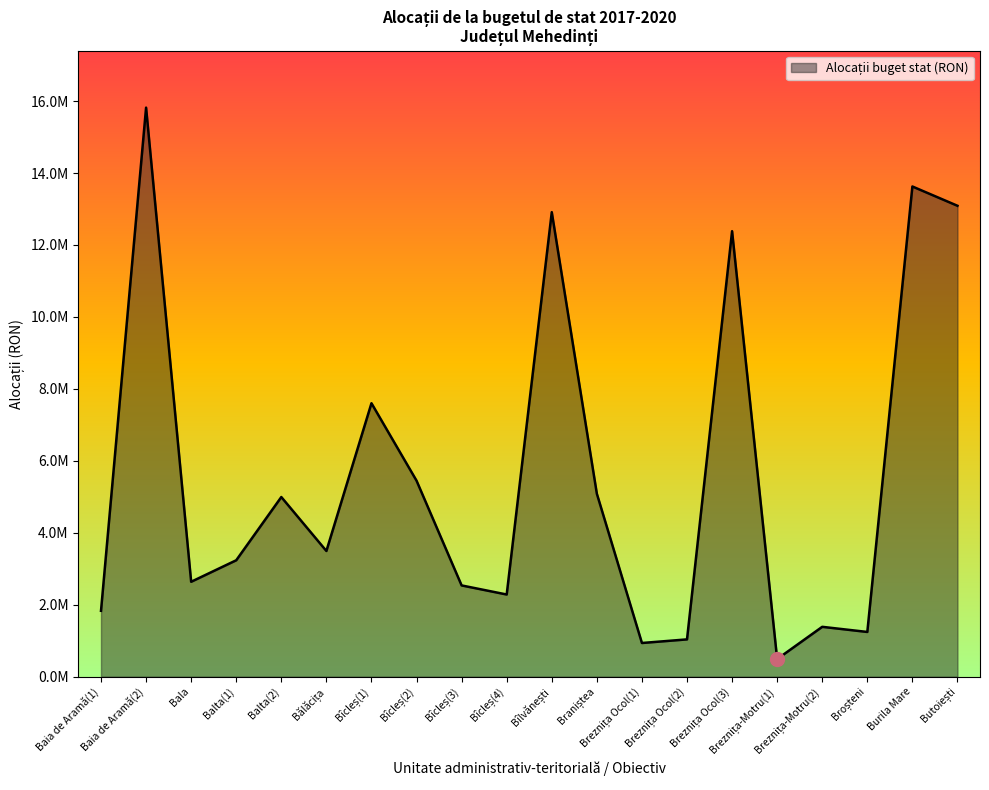

Reading left to right, what are all the values shown in this chart?

Baia de Aramă(1)=1831212.6	Baia de Aramă(2)=15818015.5	Bala=2638162.2	Balta(1)=3236085.0	Balta(2)=4993556.0	Bălăcița=3493899.6	Bîcleș(1)=7601090.0	Bîcleș(2)=5447986.2	Bîcleș(3)=2536438.0	Bîcleș(4)=2283872.0	Bîlvănești=12912521.1	Braniștea=5086135.0	Breznița Ocol(1)=936269.6	Breznița Ocol(2)=1036536.2	Breznița Ocol(3)=12383636.0	Breznița-Motru(1)=489317.3	Breznița-Motru(2)=1385663.0	Broșteni=1243189.7	Burila Mare=13626107.8	Butoiești=13089951.2